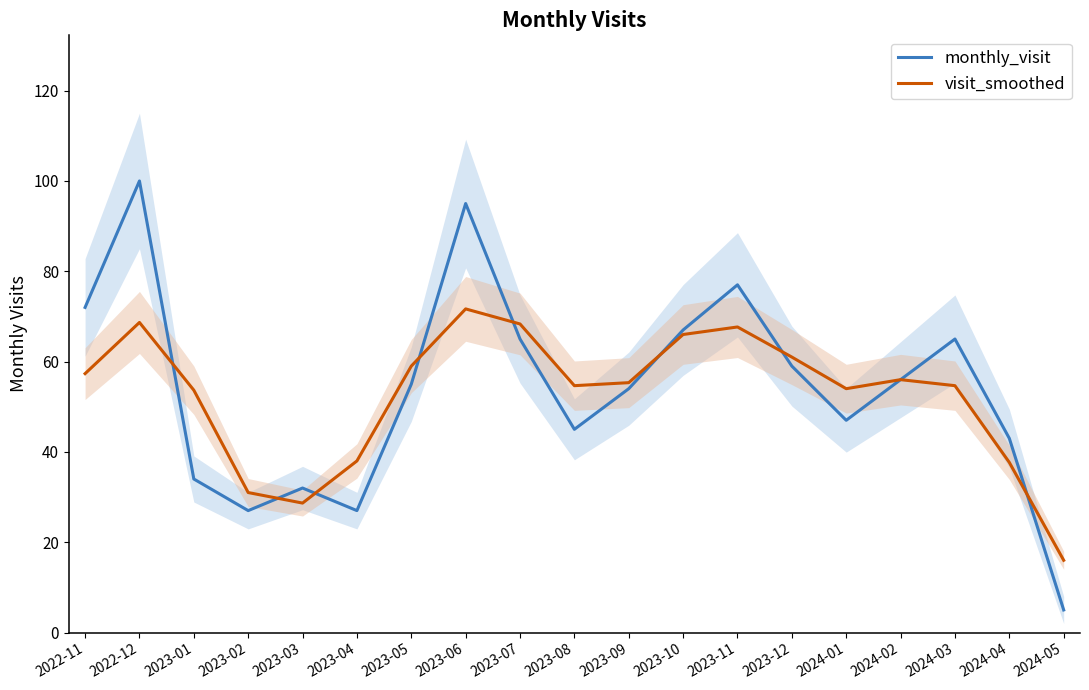

Which category has the lowest value in the visit_smoothed series?

2024-05